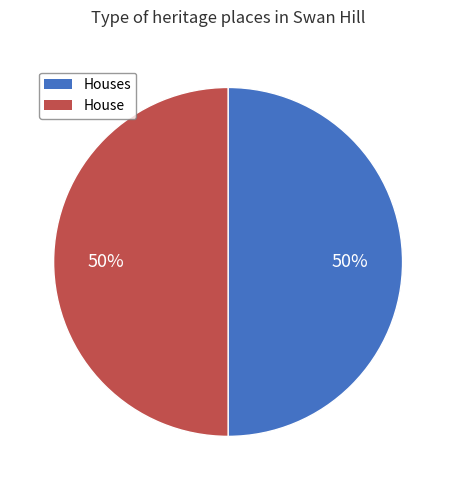

What is the ratio of the value at Houses to the value at House?

1.0